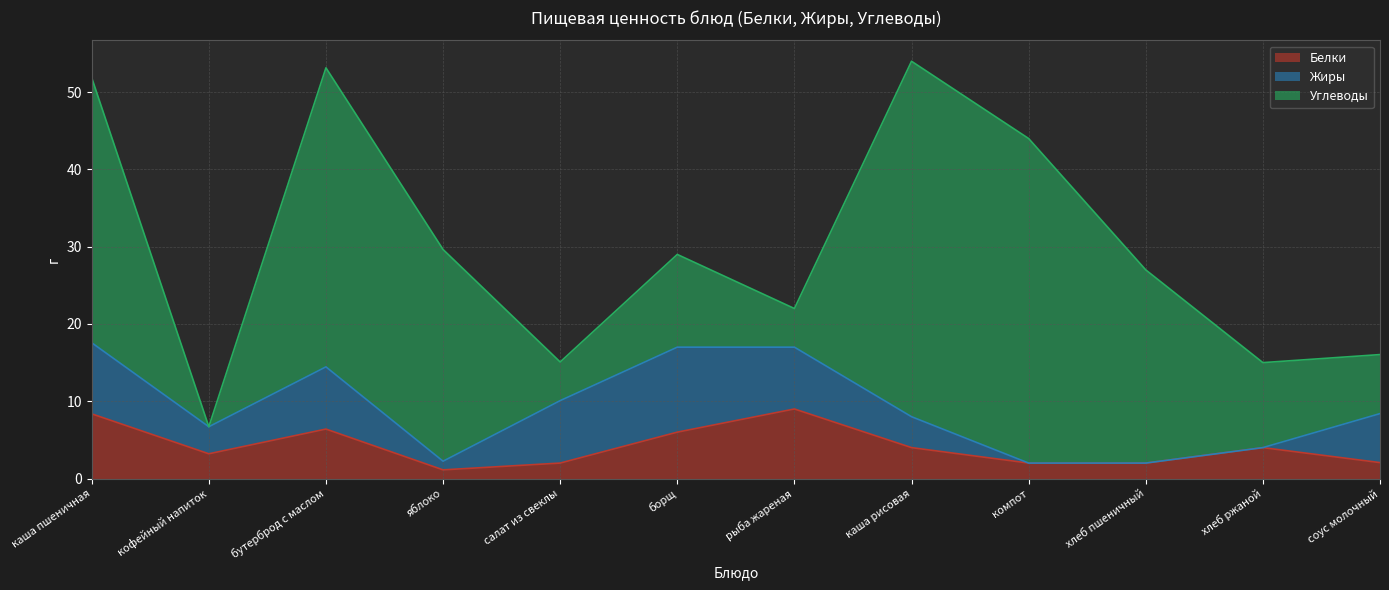

True or false: Жиры has more than 2 interior local peaks.

False